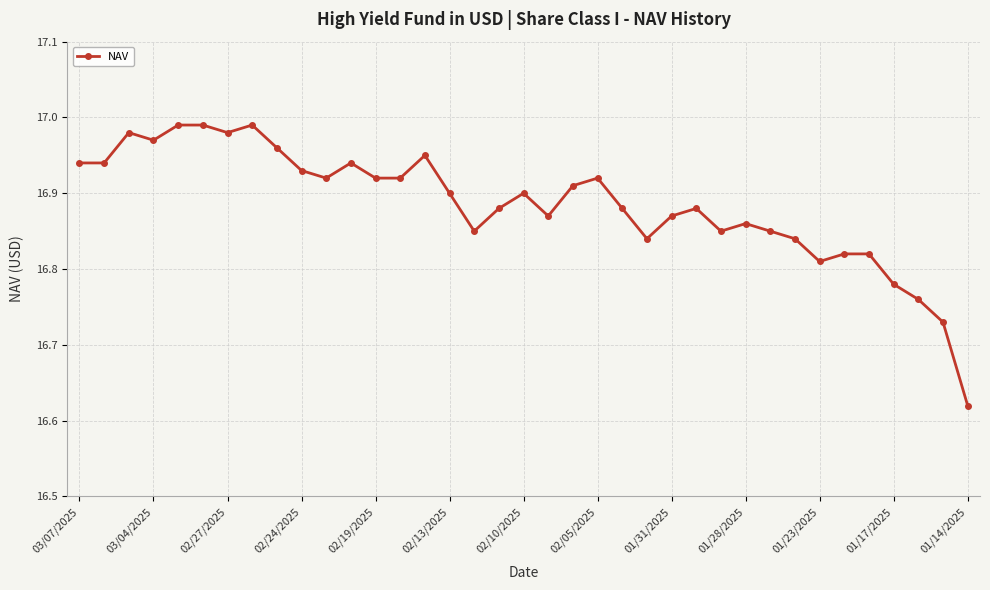

How many lines are shown in the chart?

1